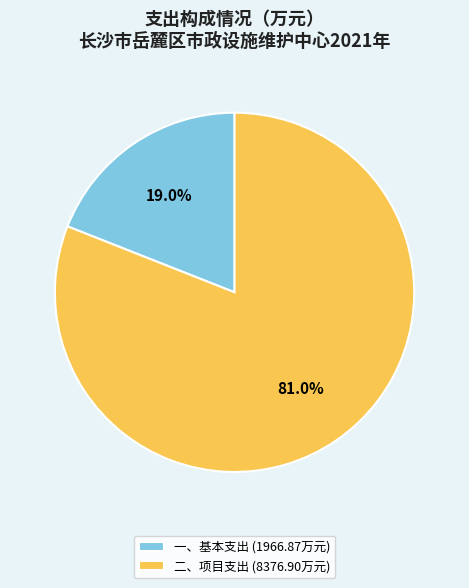

To the nearest percent, what is the difference between the largest and smallest slice percentages?

62%